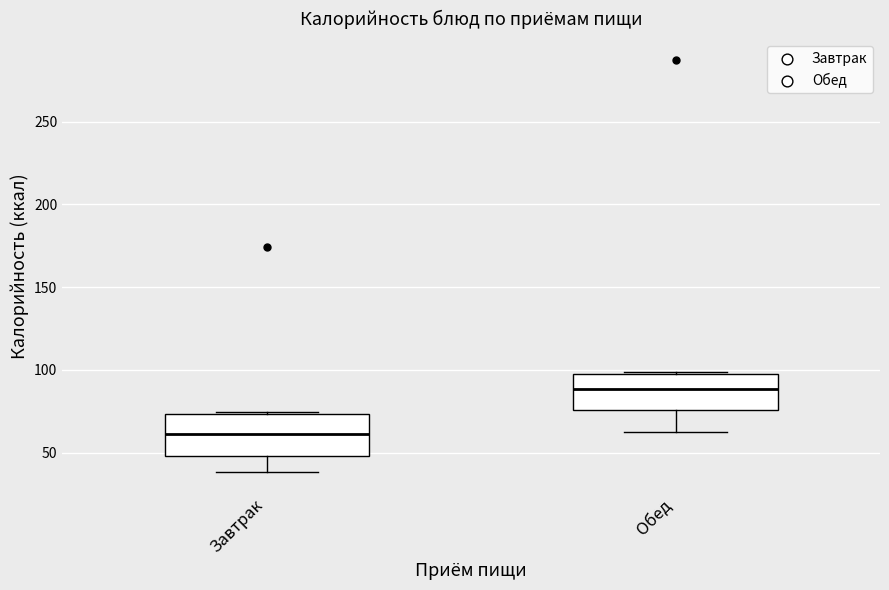

Reading left to right, read every box against the y-axis: the position of its median line, the range the box covers, and the ends of its whiskers. The values are not printed on the chart, so give them approximately, as read against the axis.

Завтрак: median 60, box 50 to 75, whiskers 40 to 75
Обед: median 90, box 75 to 100, whiskers 65 to 100